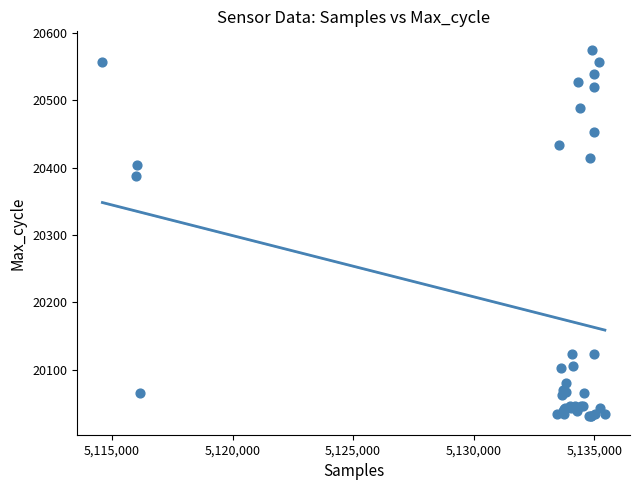

What Y value in the scatter plot is closest to 20303?

20387